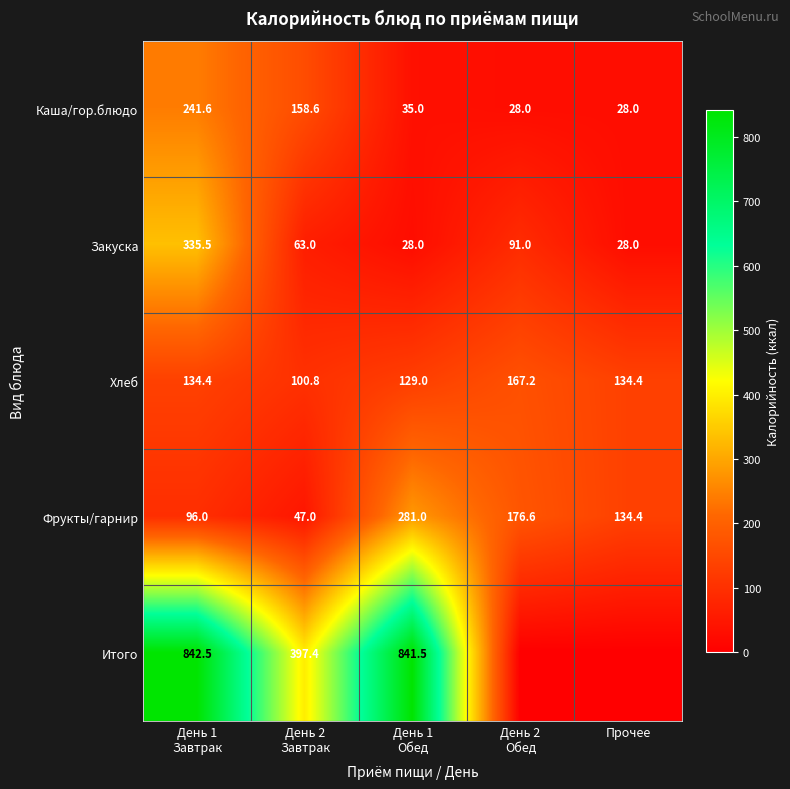

What is the lowest value of the Хлеб series?

100.8